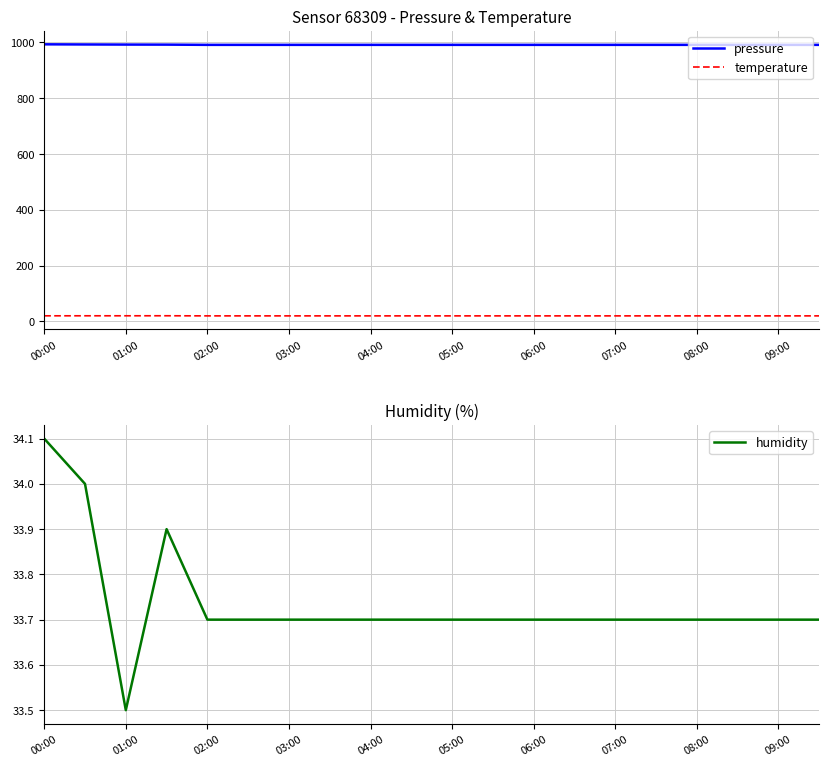

True or false: pressure and humidity intersect in this chart.

False